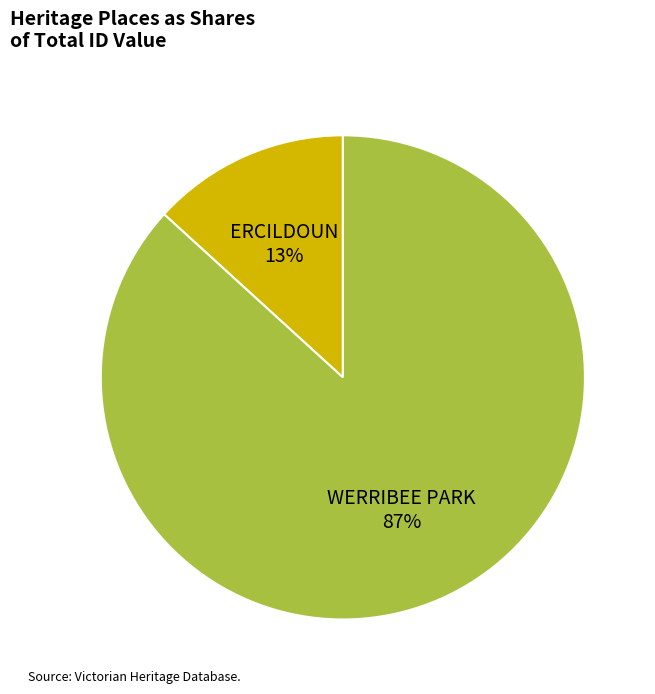

To the nearest percent, what portion does ERCILDOUN represent?

13%